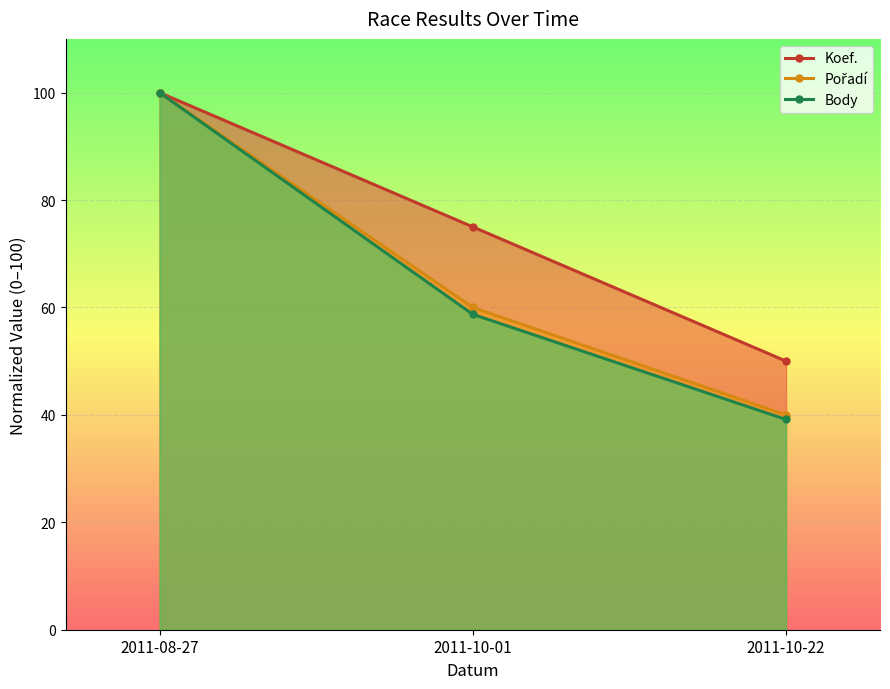

Read the Body value at 2011-08-27.

100.0